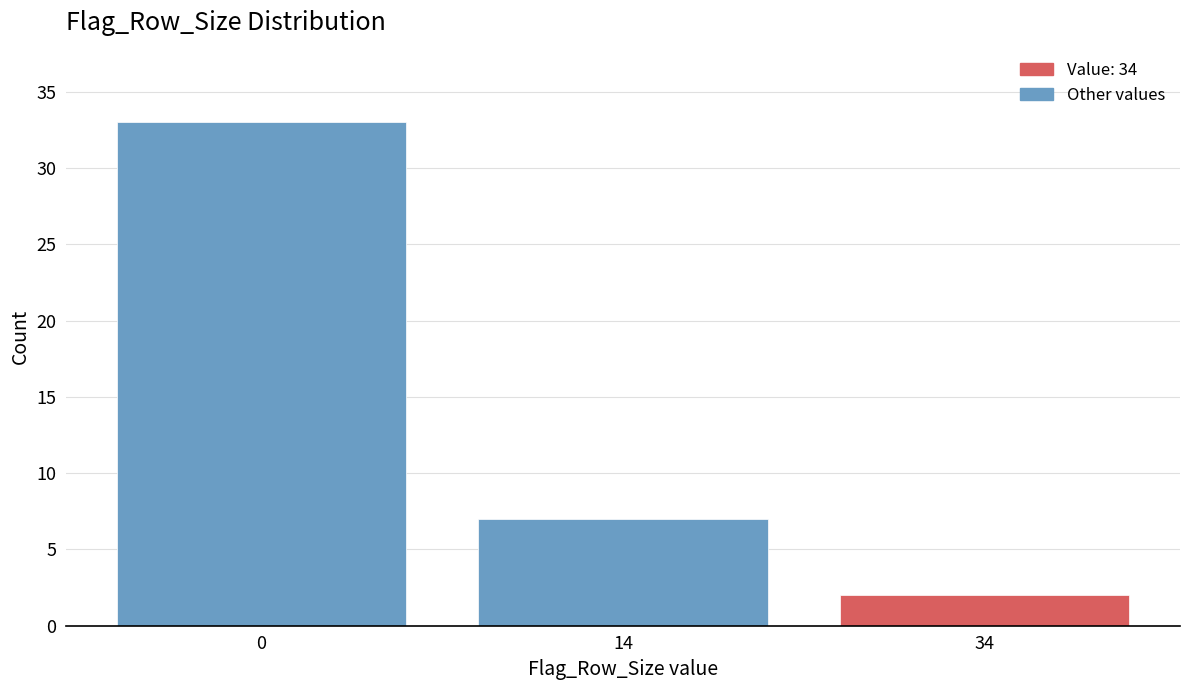

Reading left to right, what are all the values shown in this chart?

0=33	14=7	34=2